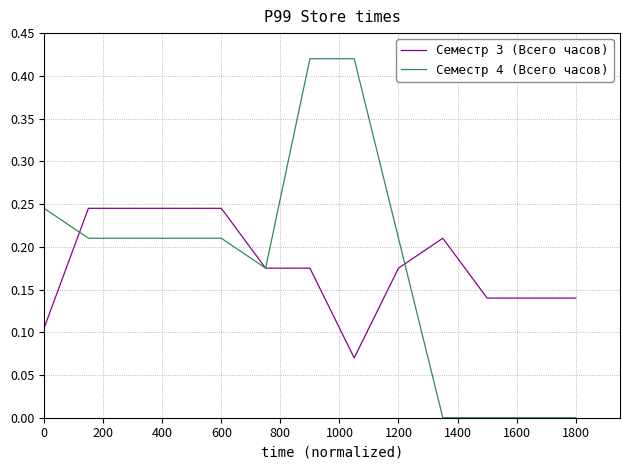

Which series has the largest range (max minus min)?

Семестр 4 (Всего часов)